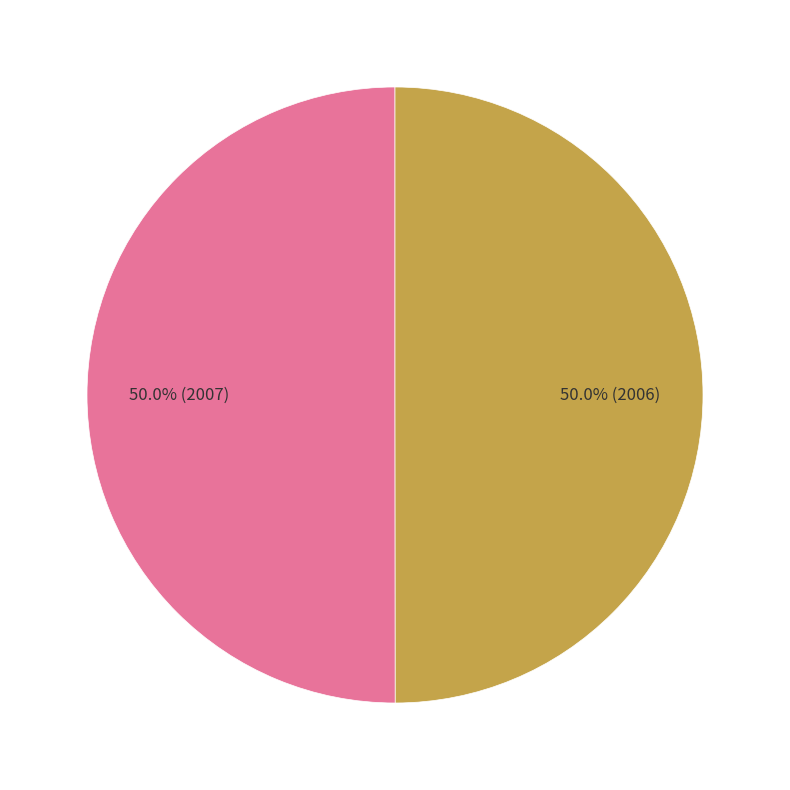

Is it true that The Global Decision Room (Orlando Science Center) is 50% of the pie?

True